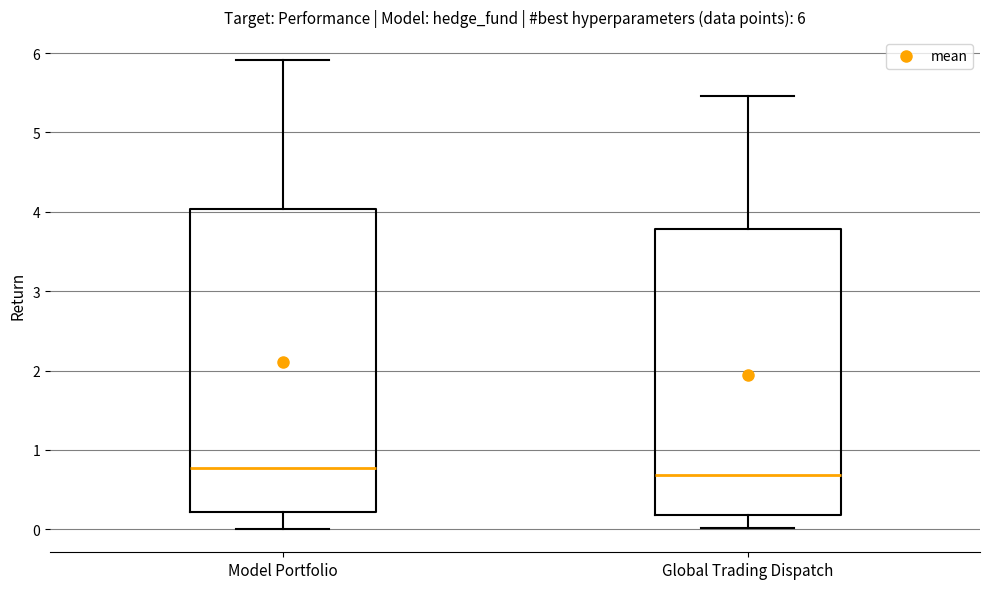

Comparing the boxes themselves (not the whiskers), which one is the tallest?

Model Portfolio